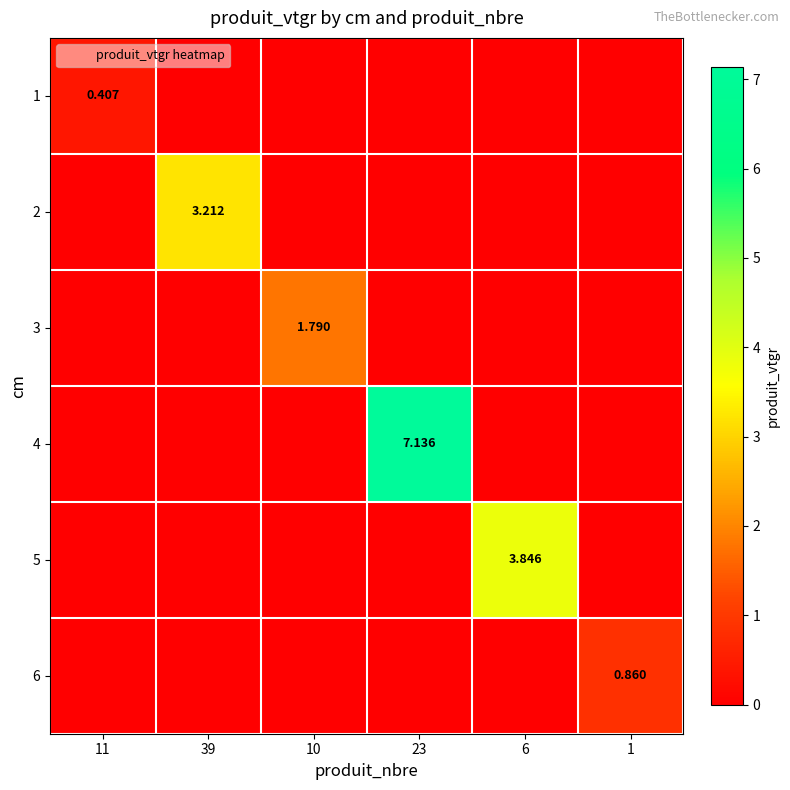

Is it true that 5 equals 0.0 at 23?

True